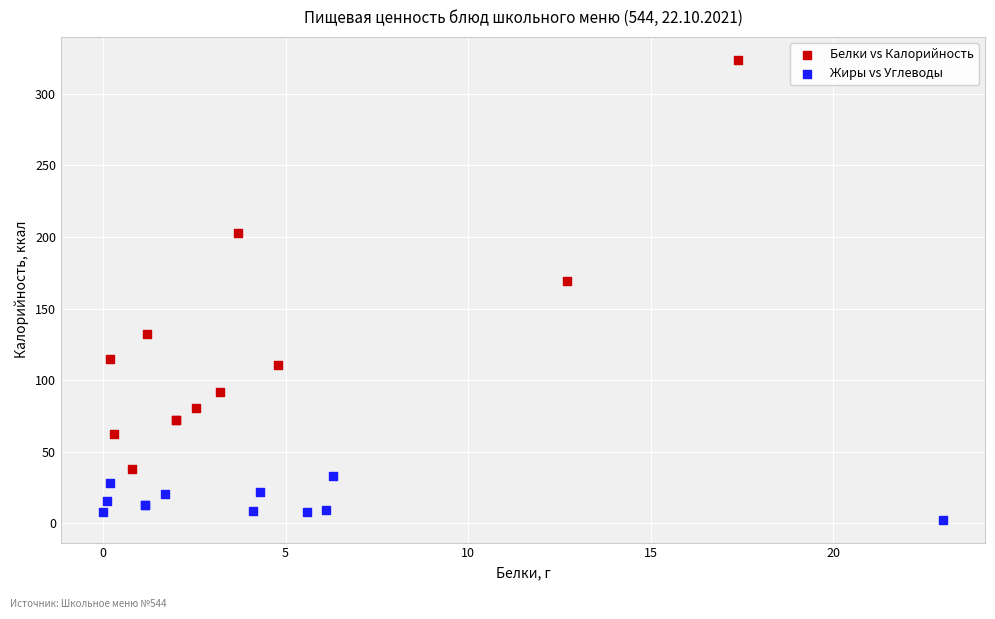

Which series contains the highest Y value?

Белки vs Калорийность